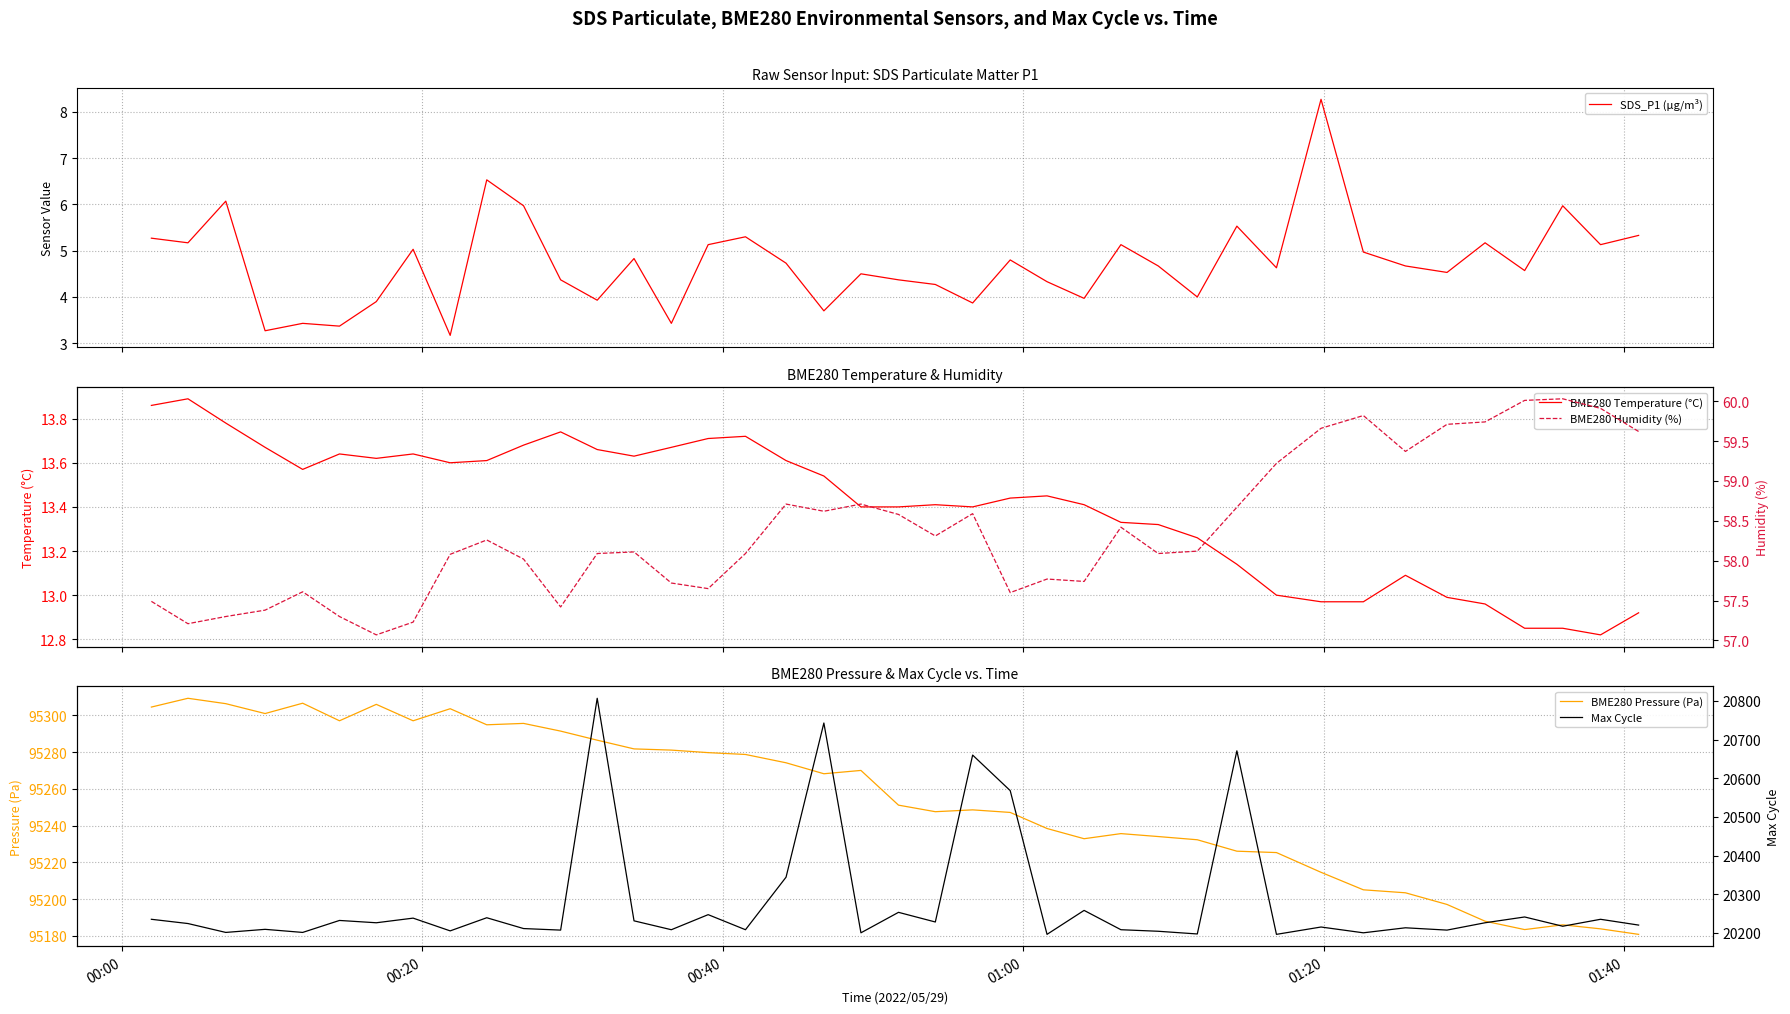

What is the value of the SDS_P1 (µg/m³) point at the 5th from the left?

3.4